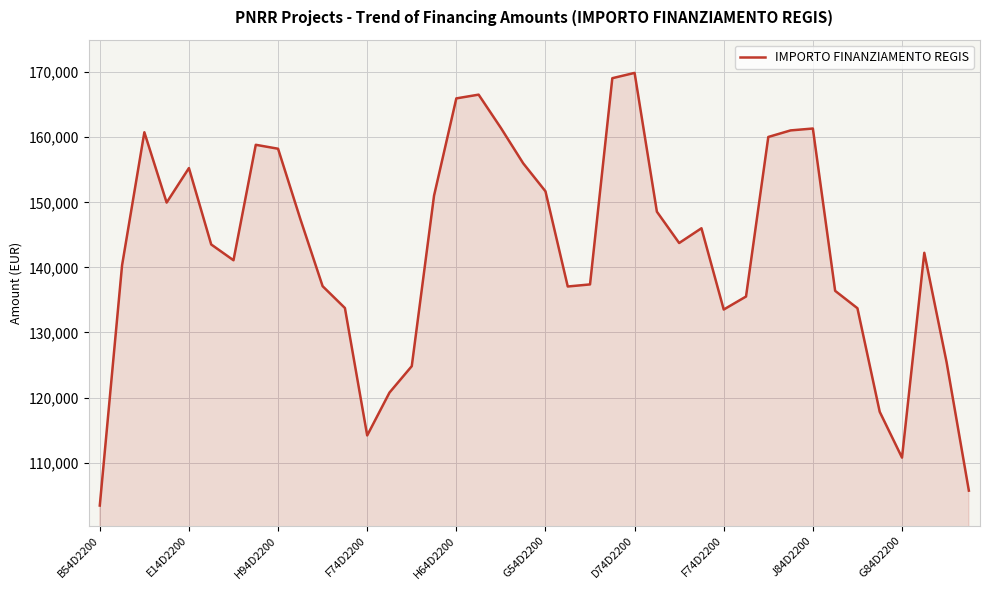

How many lines are shown in the chart?

1